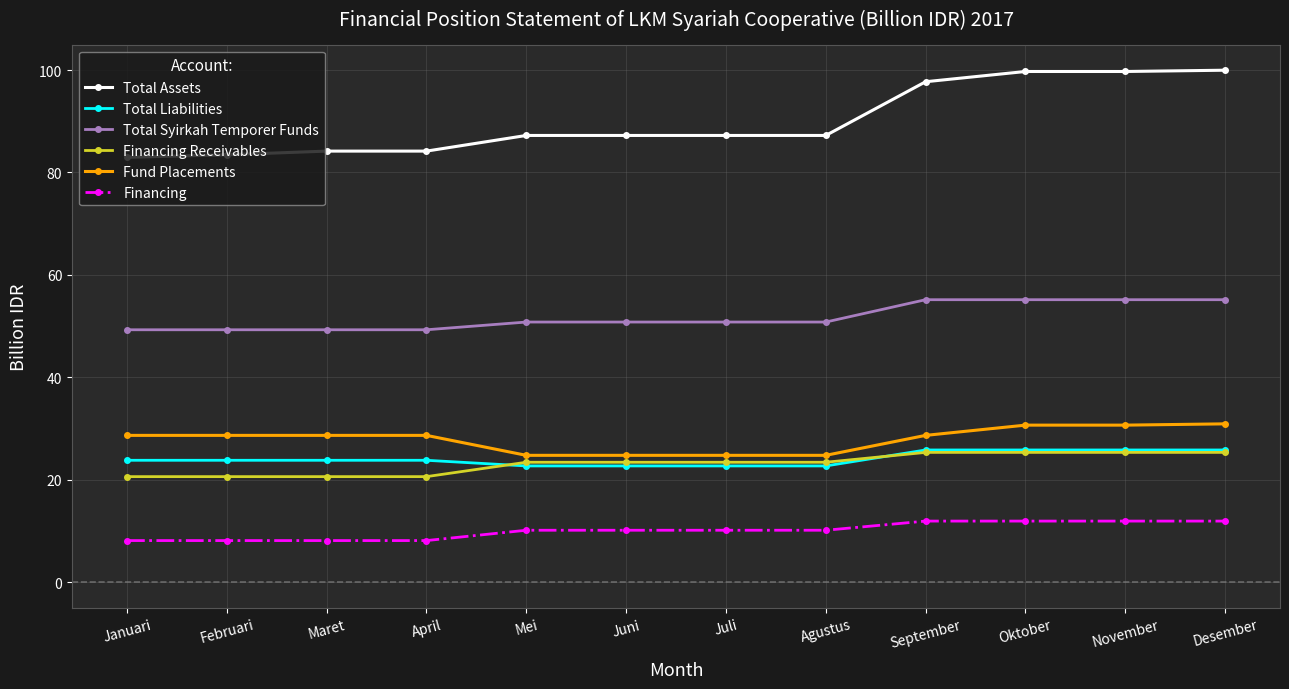

What is the difference between the highest and lowest values at Juli?

77.1